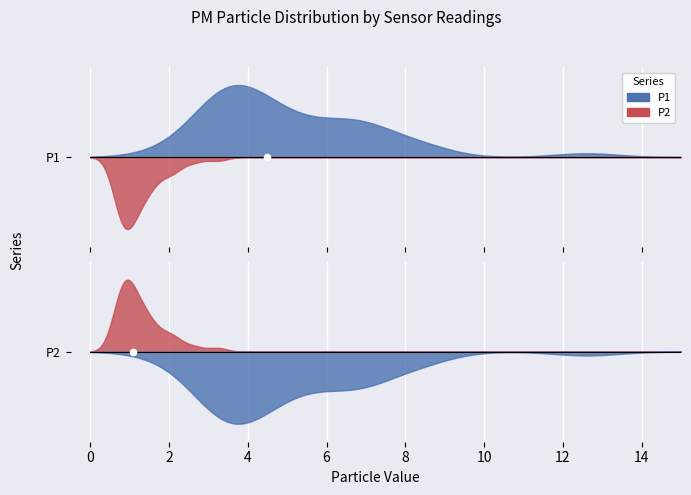

Which series has the largest Y range (max minus min)?

P1